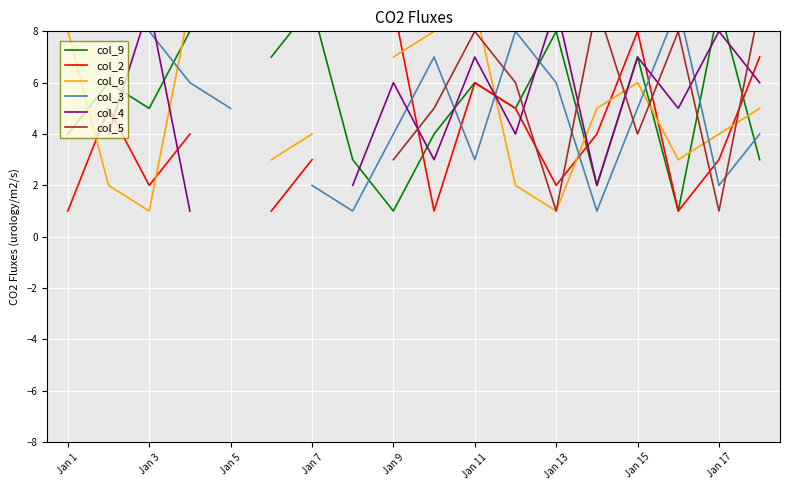

Which series has the widest spread of values?

col_9